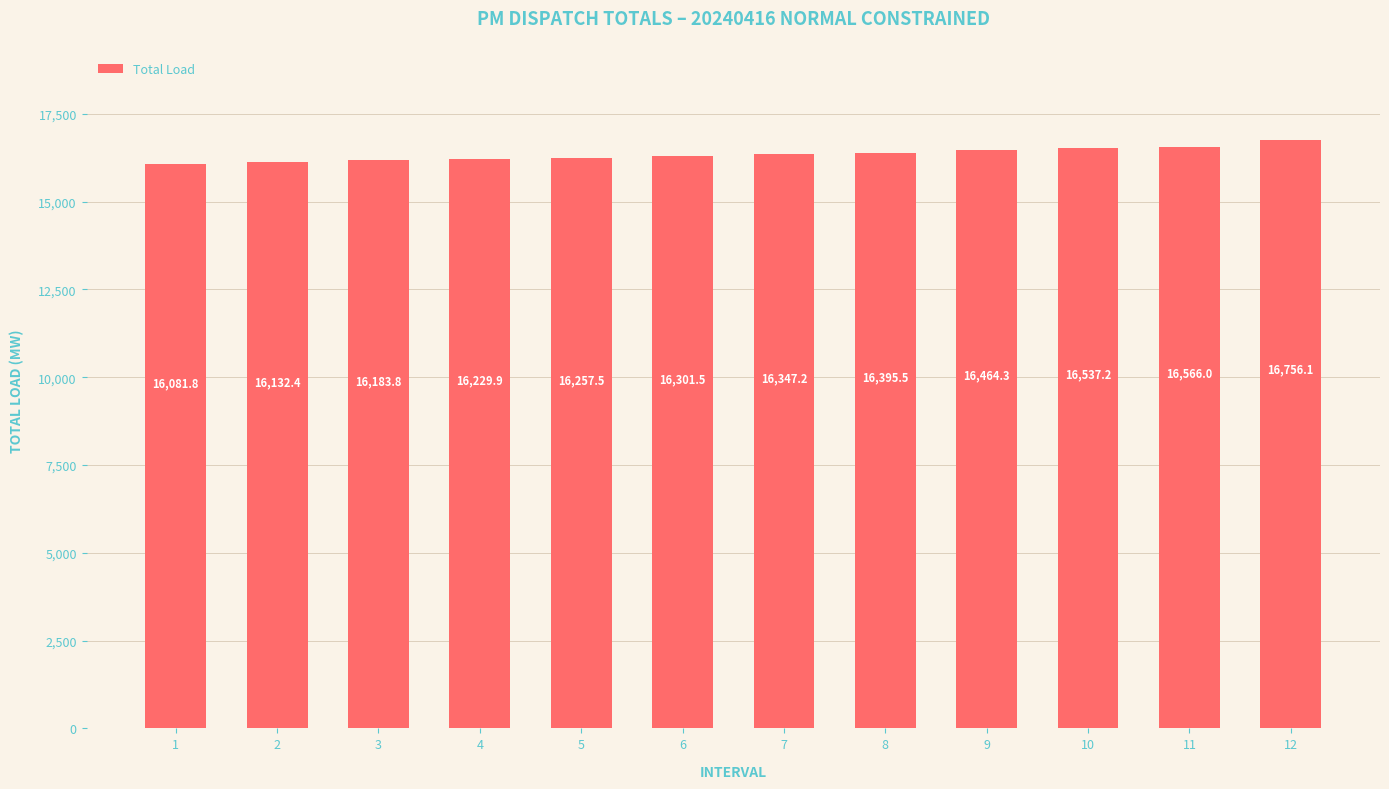

What is the value of the 12th bar from the left?

16756.1